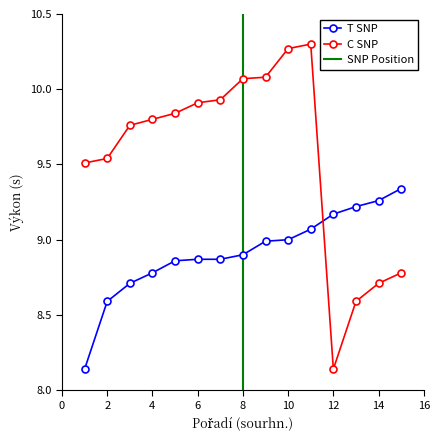

What is the value of the T SNP point at the 10th from the left?

9.0